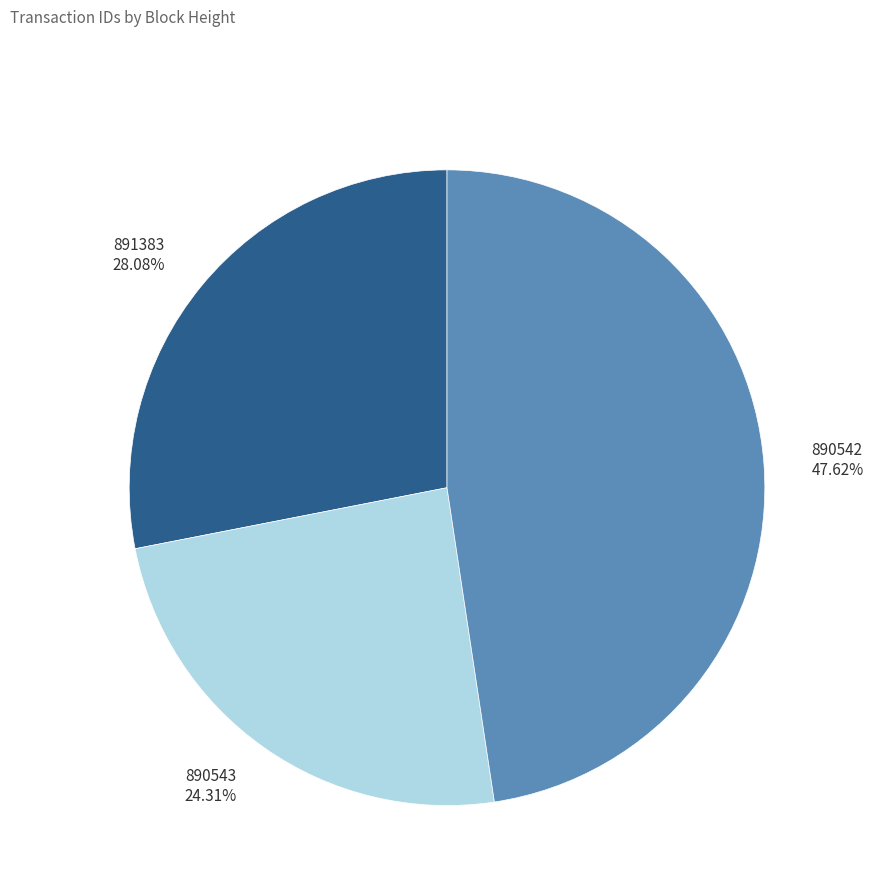

Count the number of slices in the pie.

3